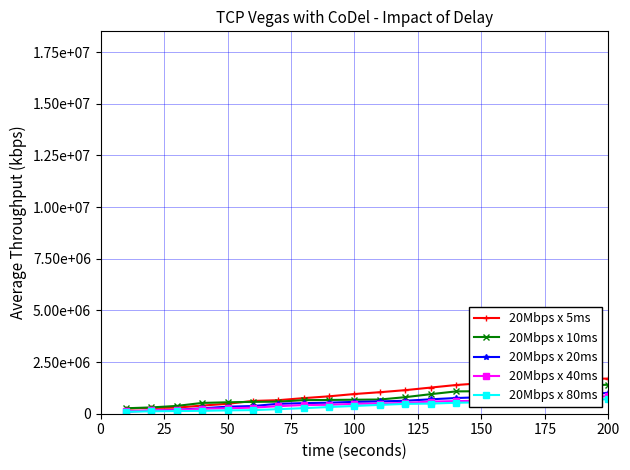

List the series in order of their overall mean, highest first.

20Mbps x 5ms, 20Mbps x 10ms, 20Mbps x 20ms, 20Mbps x 40ms, 20Mbps x 80ms